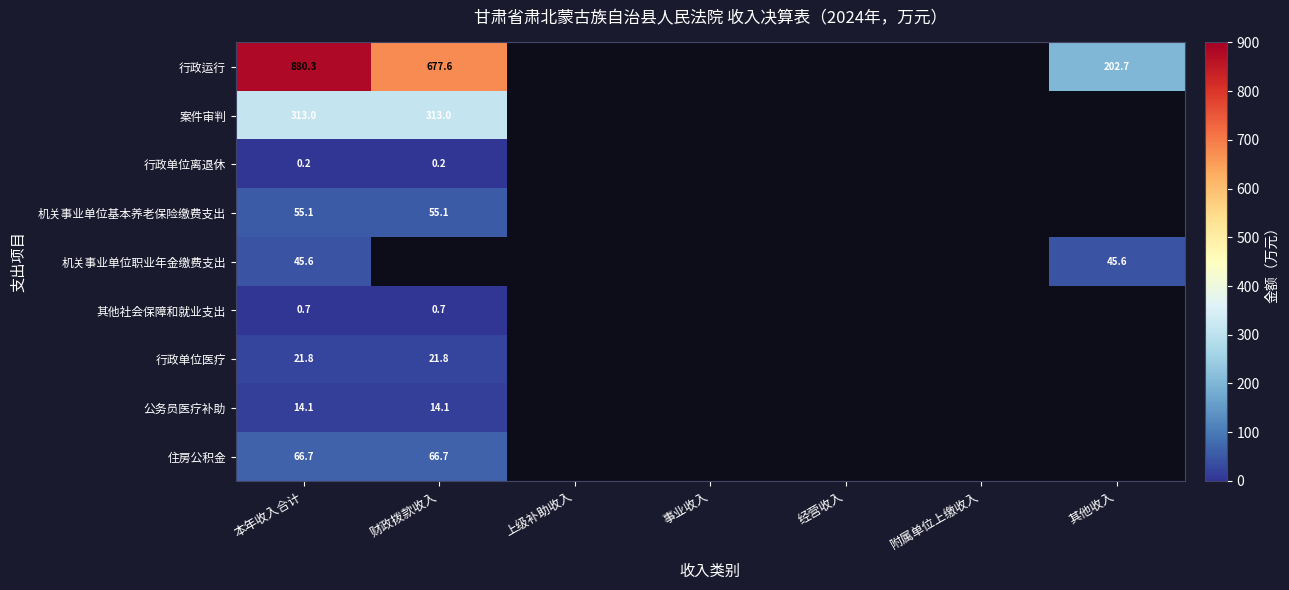

Is the value of 行政单位医疗 at 本年收入合计 greater than the value of 机关事业单位职业年金缴费支出 at 本年收入合计?

No